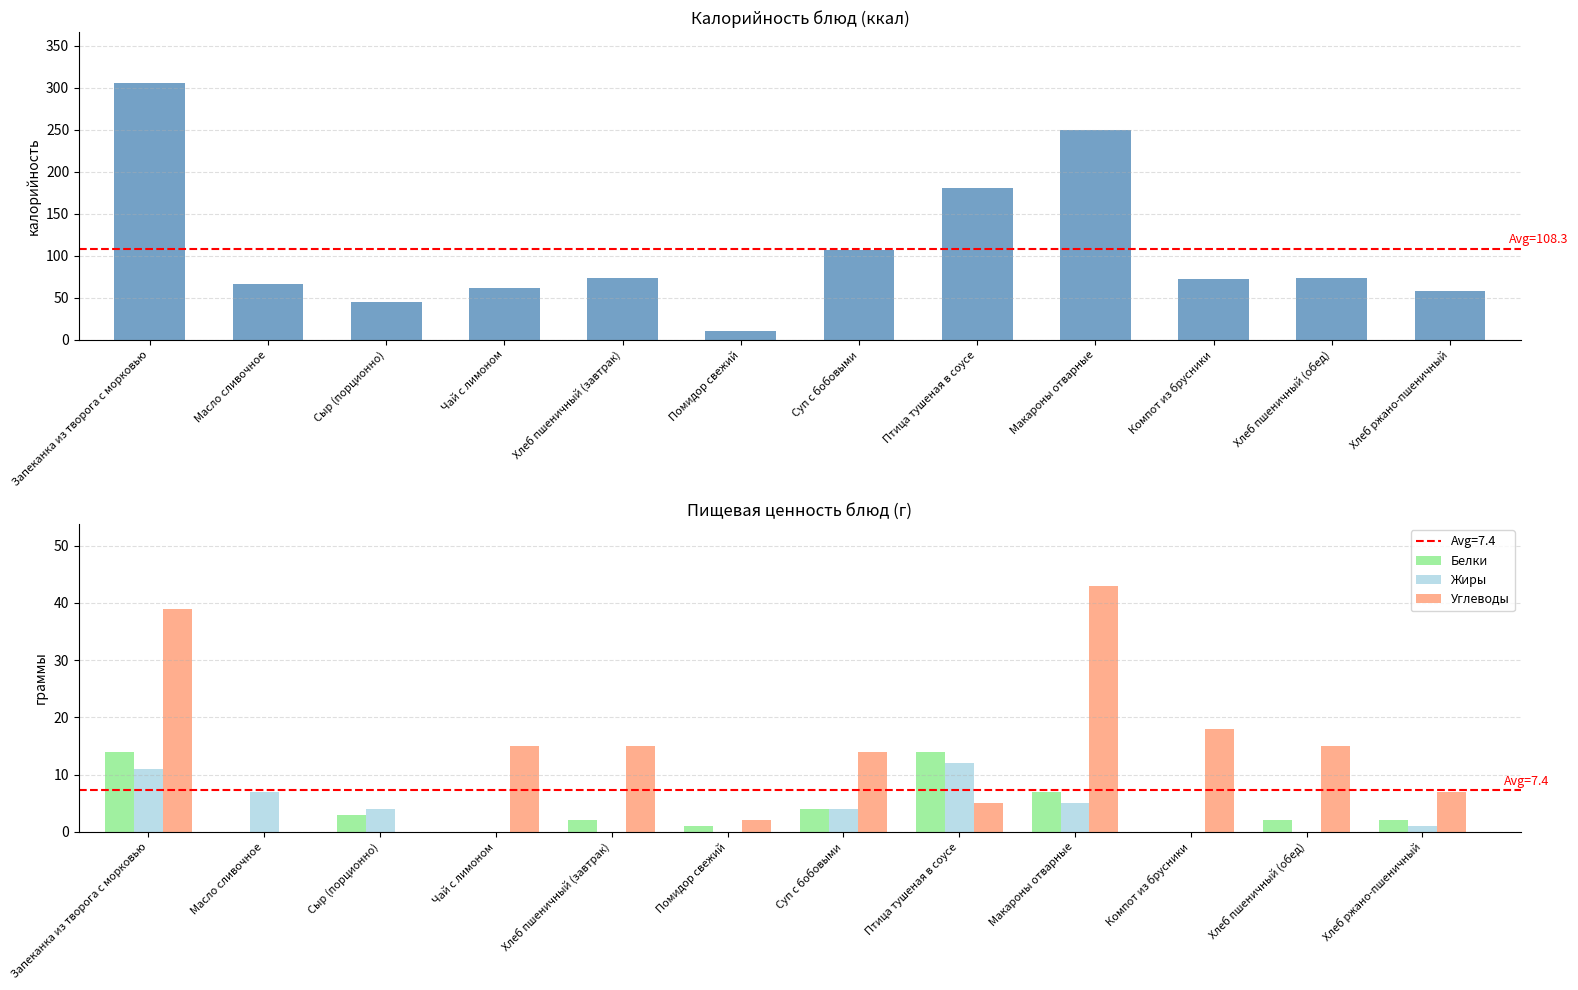

What is the maximum value for Белки?

14